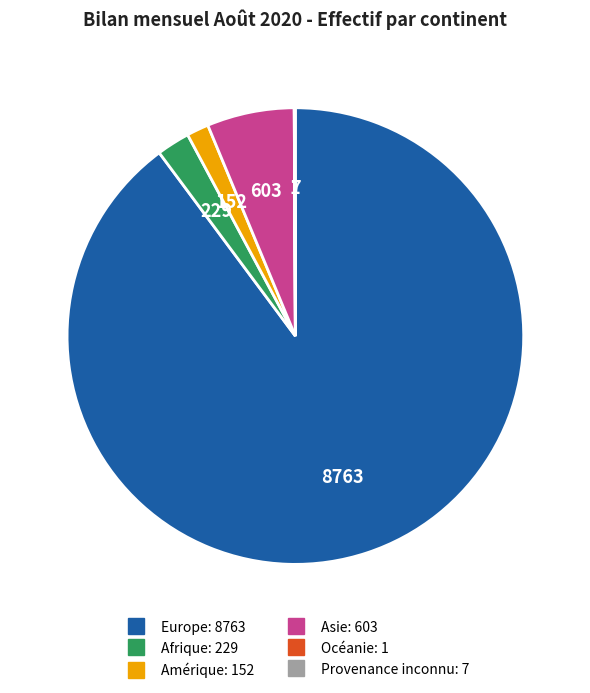

Which category accounts for the majority?

Europe